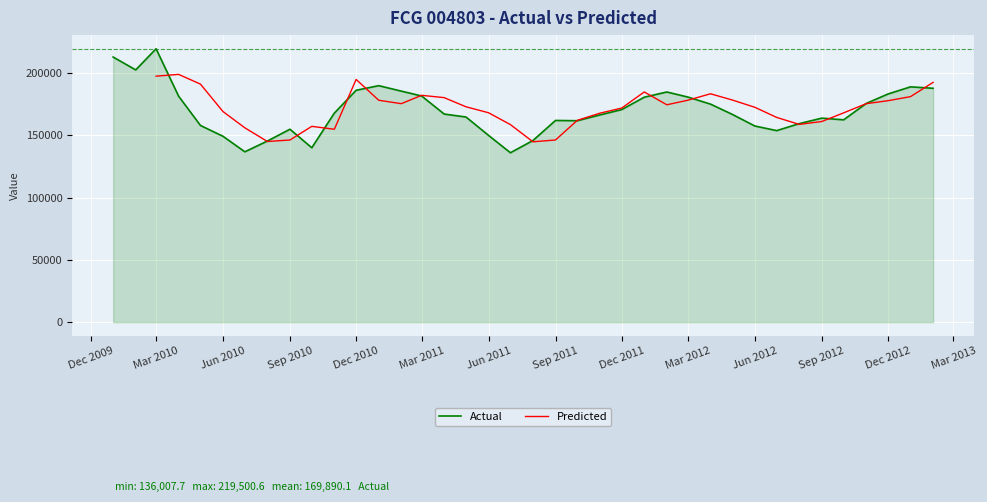

True or false: Actual has a value of 90955.0 at Mar 2012.

False